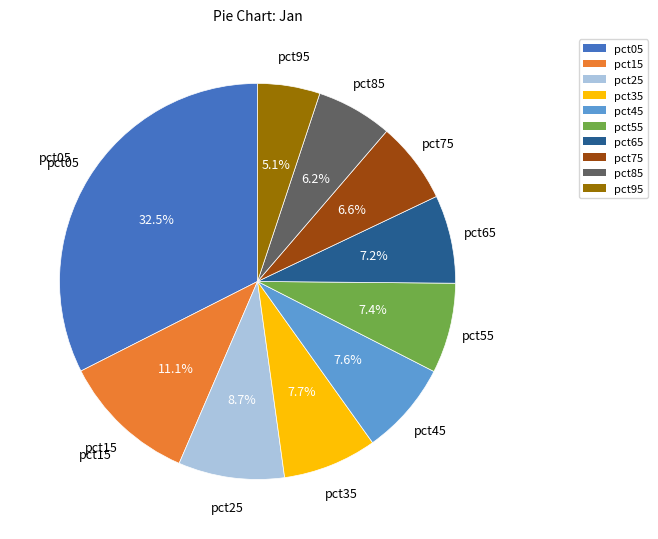

Does pct65 account for over 50% of the chart?

No